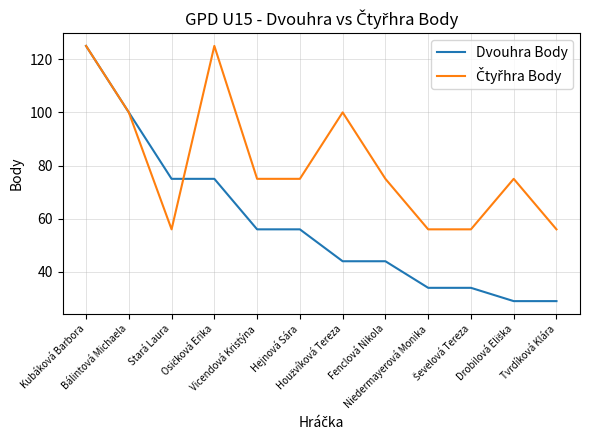

Which series has the widest spread of values?

Dvouhra Body